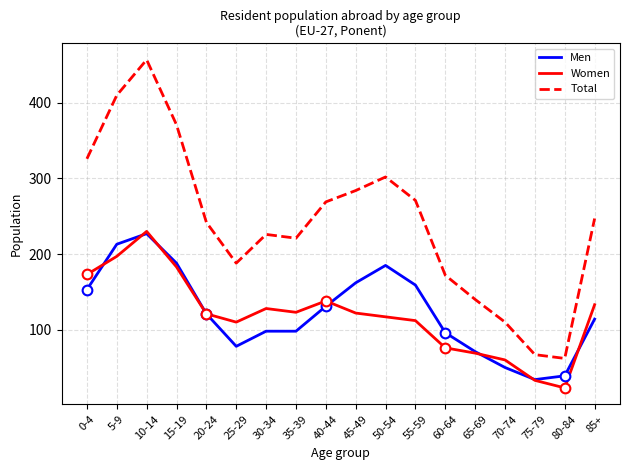

True or false: Women has more than 1 points higher than both neighbors.

True